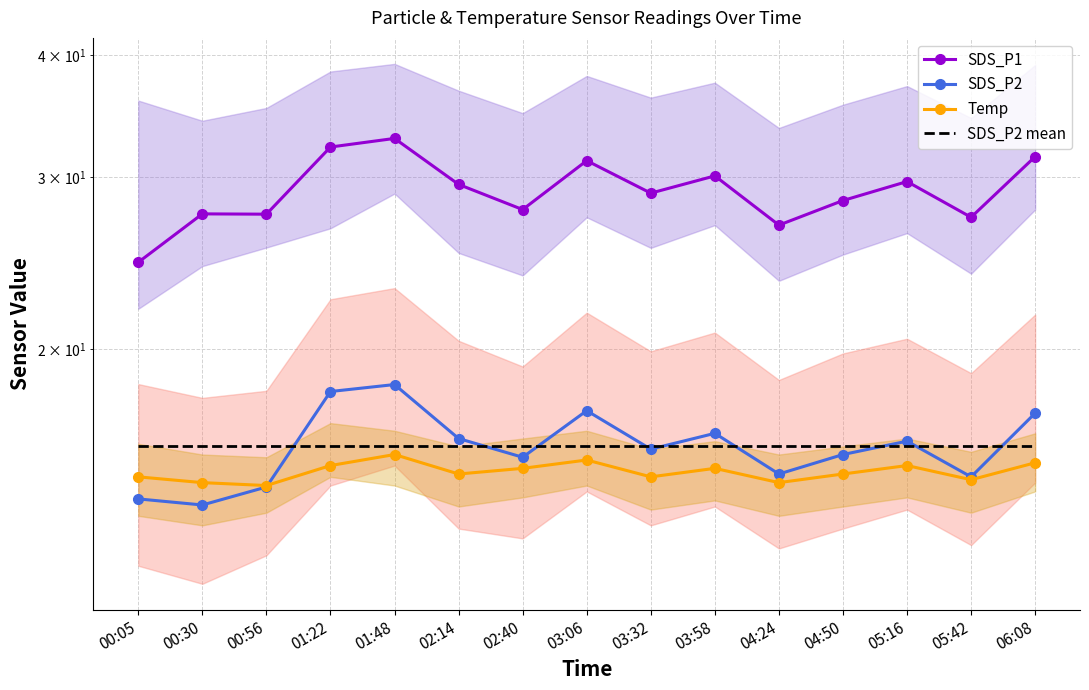

Where is SDS_P2 nearest to the value 16?

05:16